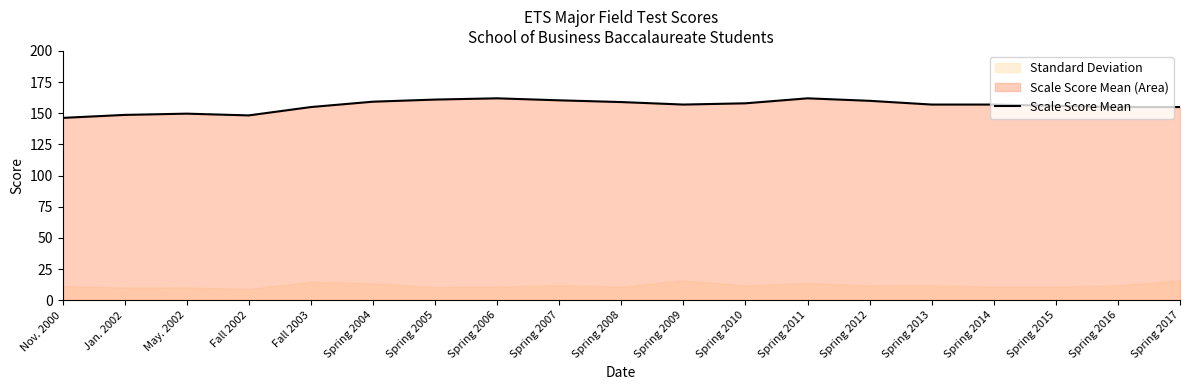

List the labels in order of value, largest first.

Spring 2006, Spring 2011, Spring 2005, Spring 2007, Spring 2012, Spring 2004, Spring 2008, Spring 2010, Spring 2009, Spring 2013, Spring 2014, Spring 2015, Fall 2003, Spring 2016, Spring 2017, May. 2002, Jan. 2002, Fall 2002, Nov. 2000